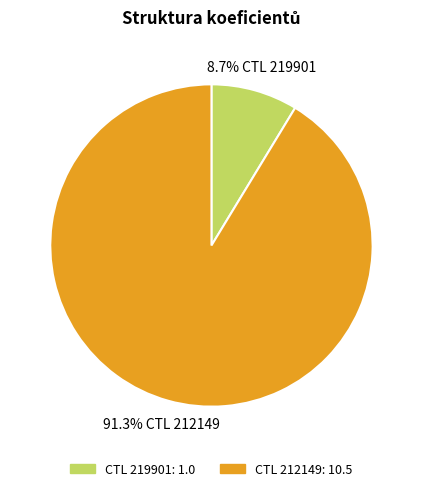

To the nearest percent, what is the average slice percentage?

50%